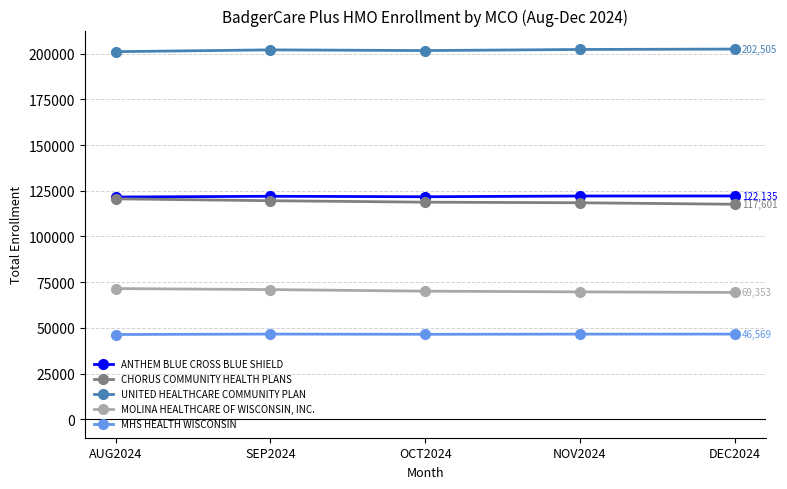

What is the difference between the second highest and minimum values in the UNITED HEALTHCARE COMMUNITY PLAN series?

1205